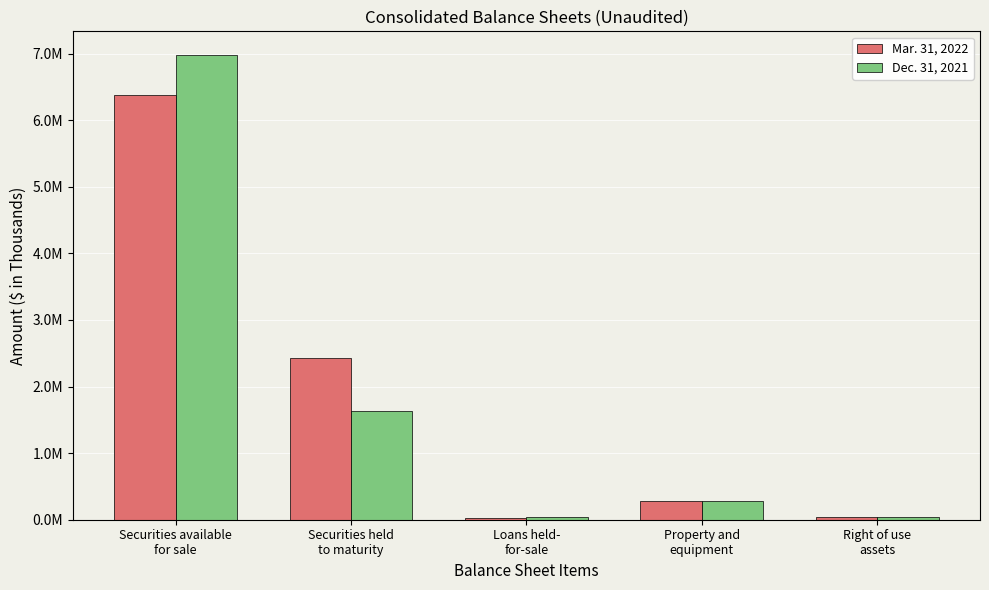

Are the bars grouped side by side (vs. stacked)?

Yes